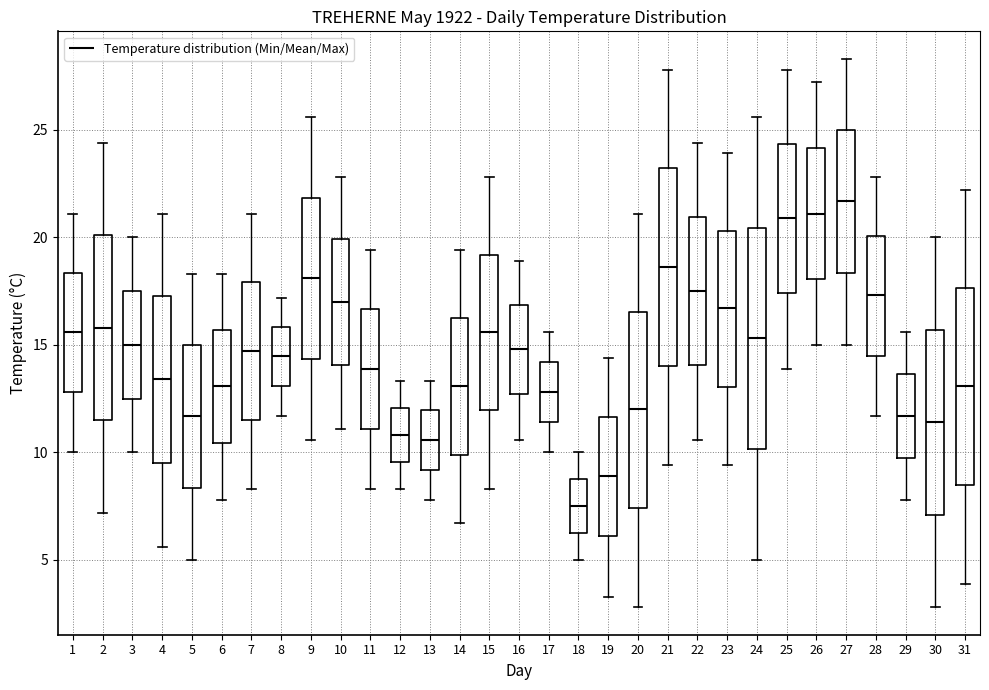

Comparing the boxes themselves (not the whiskers), which one is the tallest?

24